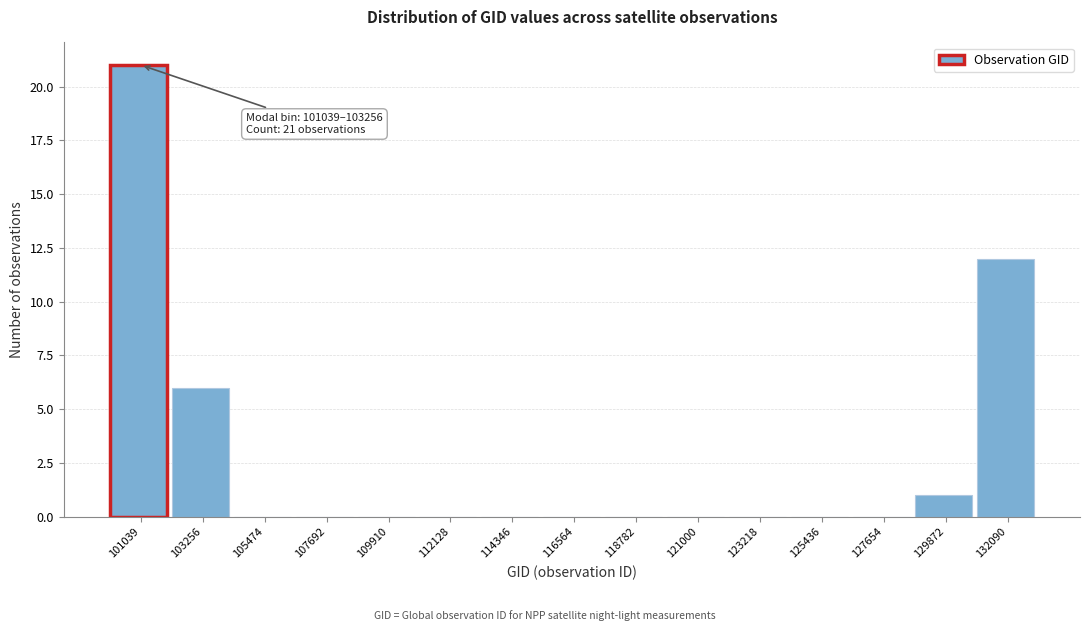

Reading left to right, list all the values displayed in this chart.

101039=21	103256=6	105474=0	107692=0	109910=0	112128=0	114346=0	116564=0	118782=0	121000=0	123218=0	125436=0	127654=0	129872=1	132090=12